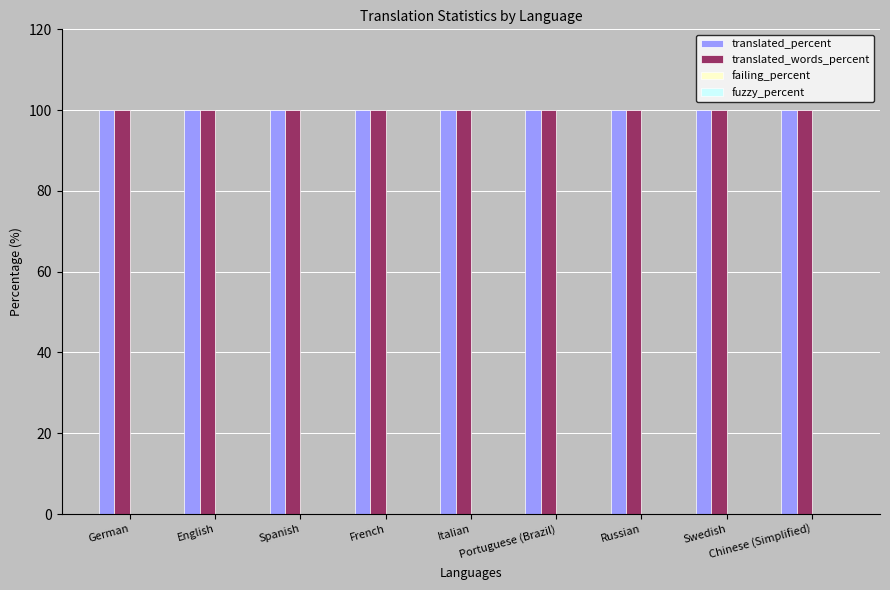

Reading left to right, what are all the values shown in this chart?

translated_percent: German=100	English=100	Spanish=100	French=100	Italian=100	Portuguese (Brazil)=100	Russian=100	Swedish=100	Chinese (Simplified)=100
translated_words_percent: German=100	English=100	Spanish=100	French=100	Italian=100	Portuguese (Brazil)=100	Russian=100	Swedish=100	Chinese (Simplified)=100
failing_percent: German=0	English=0	Spanish=0	French=0	Italian=0	Portuguese (Brazil)=0	Russian=0	Swedish=0	Chinese (Simplified)=0
fuzzy_percent: German=0	English=0	Spanish=0	French=0	Italian=0	Portuguese (Brazil)=0	Russian=0	Swedish=0	Chinese (Simplified)=0